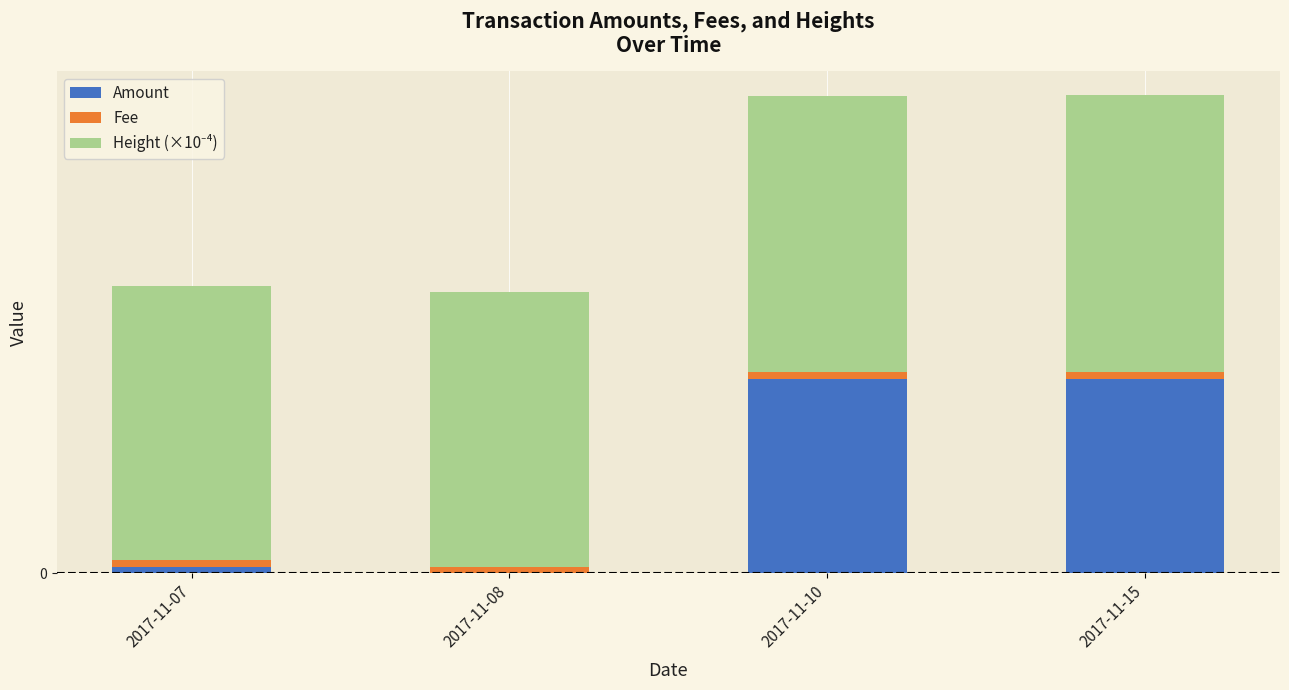

Does the chart contain stacked bars?

Yes